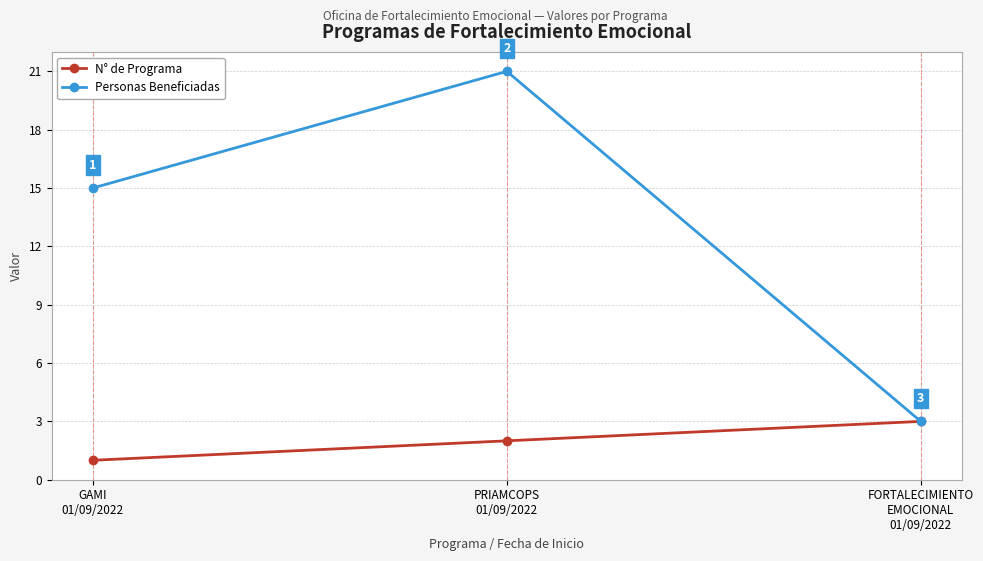

What is the difference between the maximum and minimum values in the N° de Programa series?

2